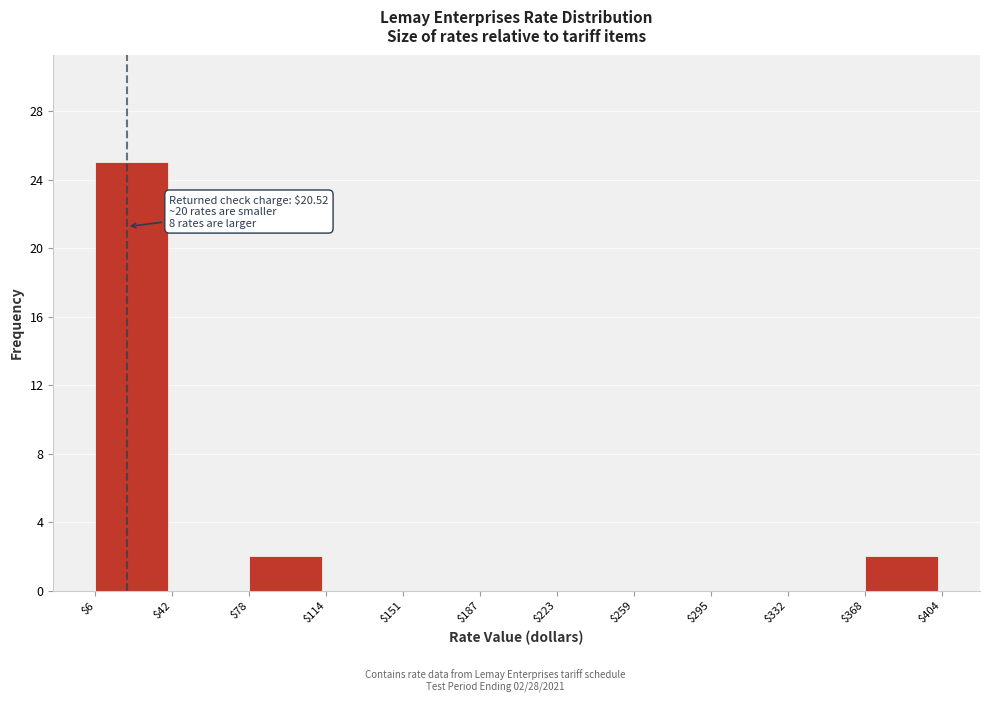

Which range on the x-axis has the tallest bar?

$6 to $42